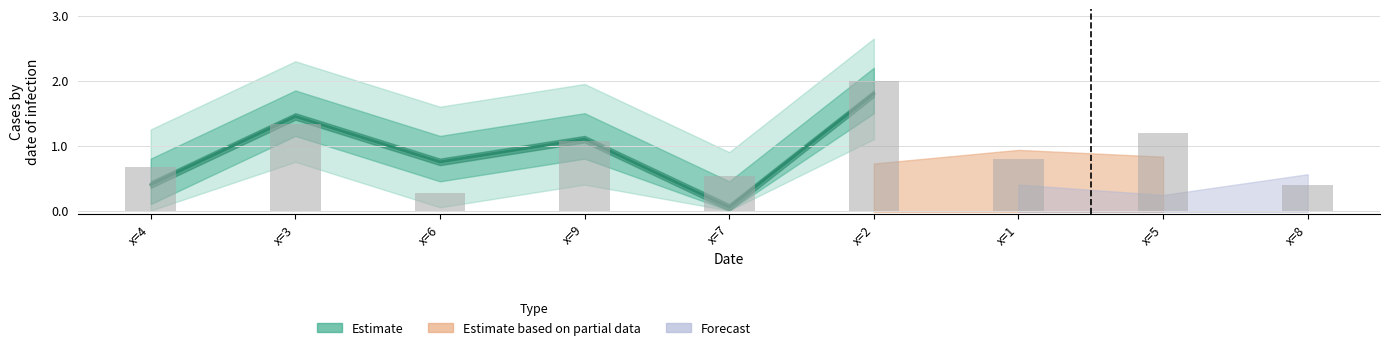

List the labels in order of value, smallest first.

x=7, x=4, x=6, x=9, x=3, x=2